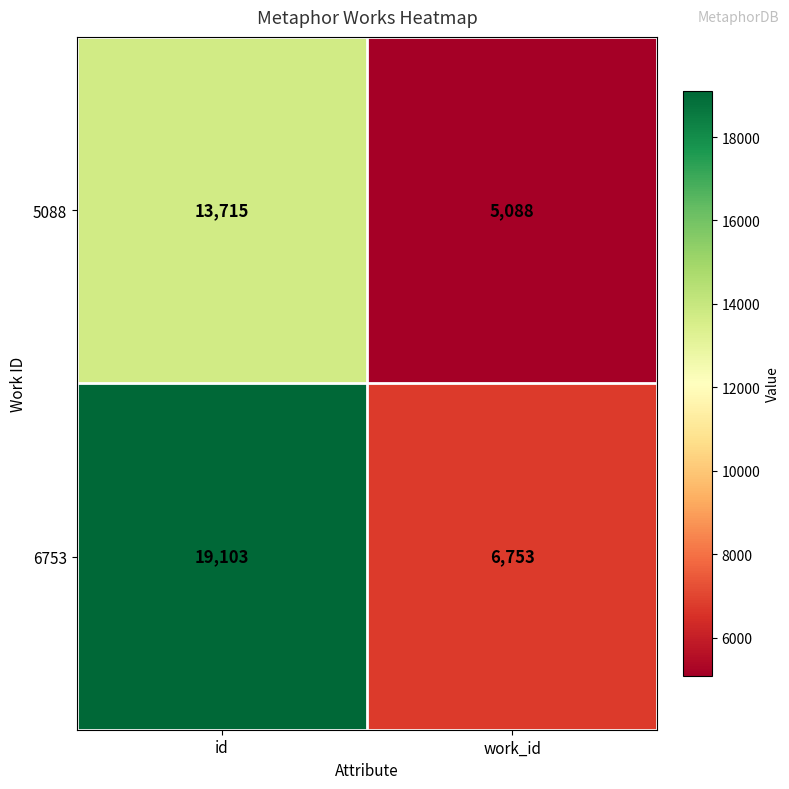

What is the sum of all 5088 values?

18803